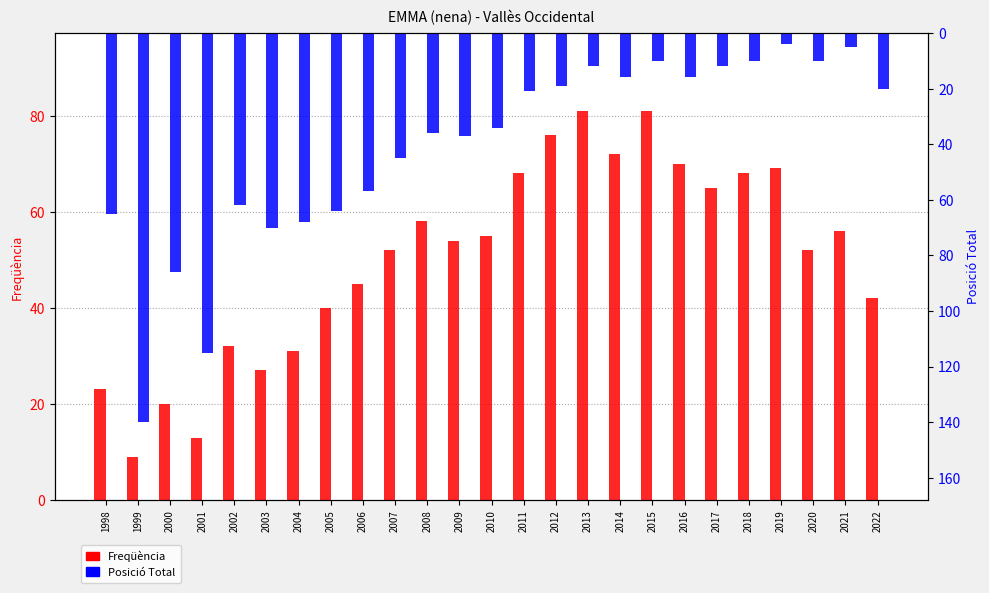

At which category is the sum across all series the highest?

1999